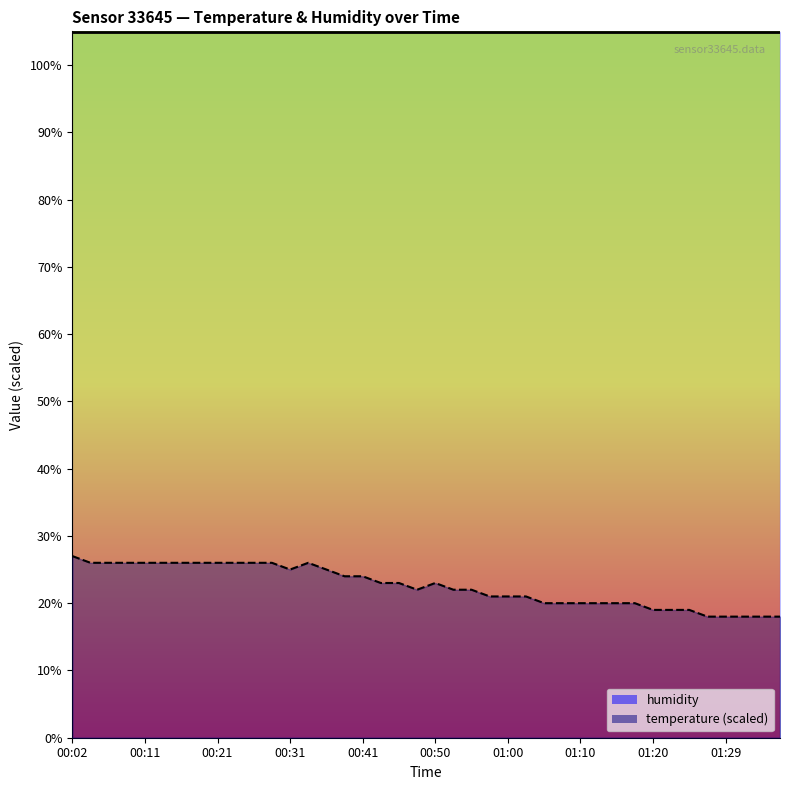

Which label corresponds to the largest value in the chart?

00:02